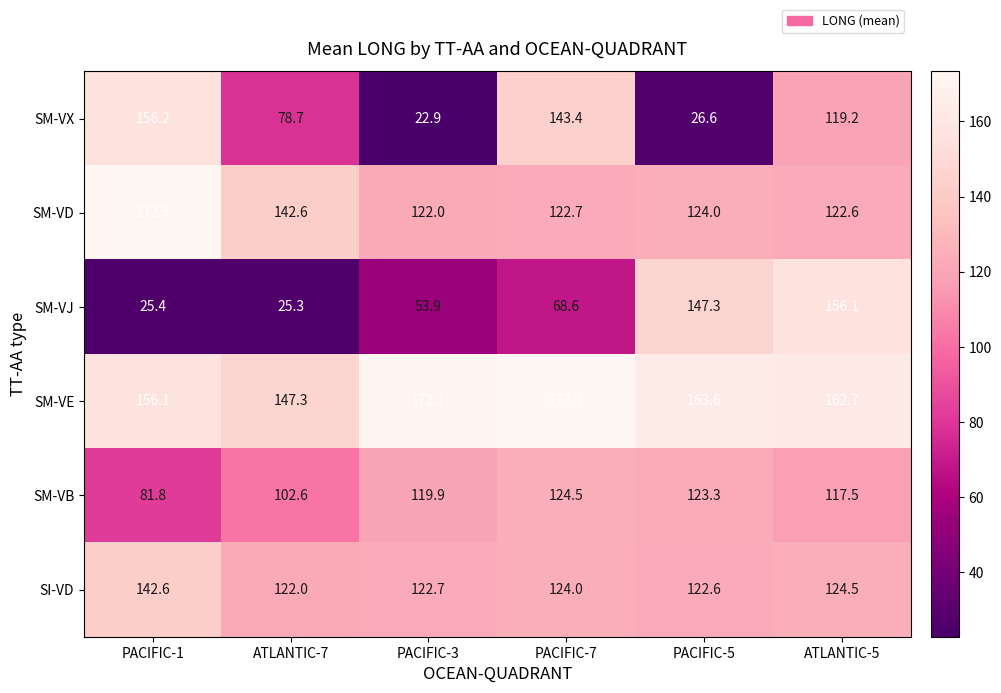

Rank the series by their maximum value, from lowest to highest.

SM-VB, SI-VD, SM-VJ, SM-VX, SM-VD, SM-VE